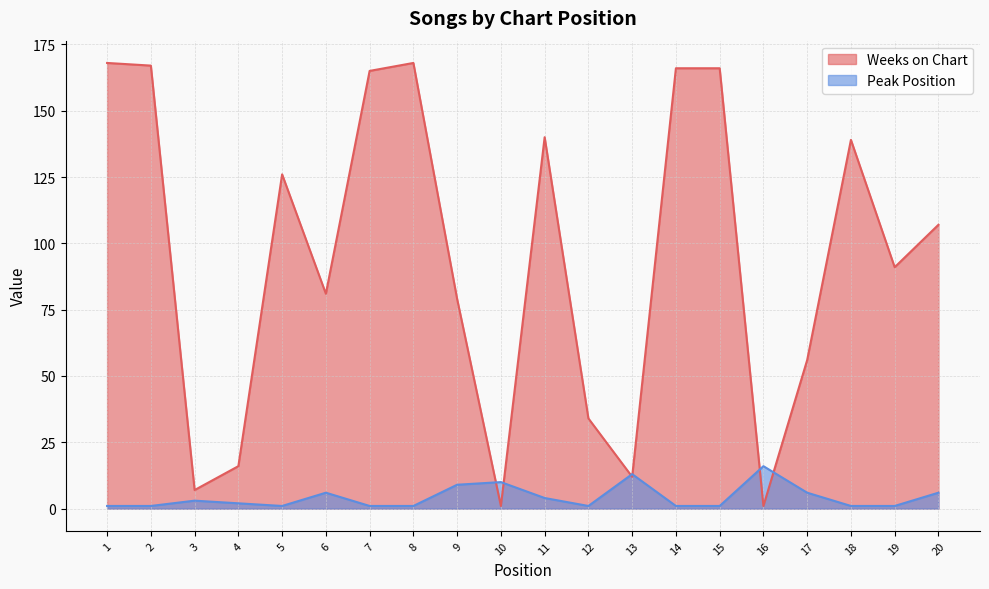

How many intersections are there between Weeks on Chart and Peak Position?

6